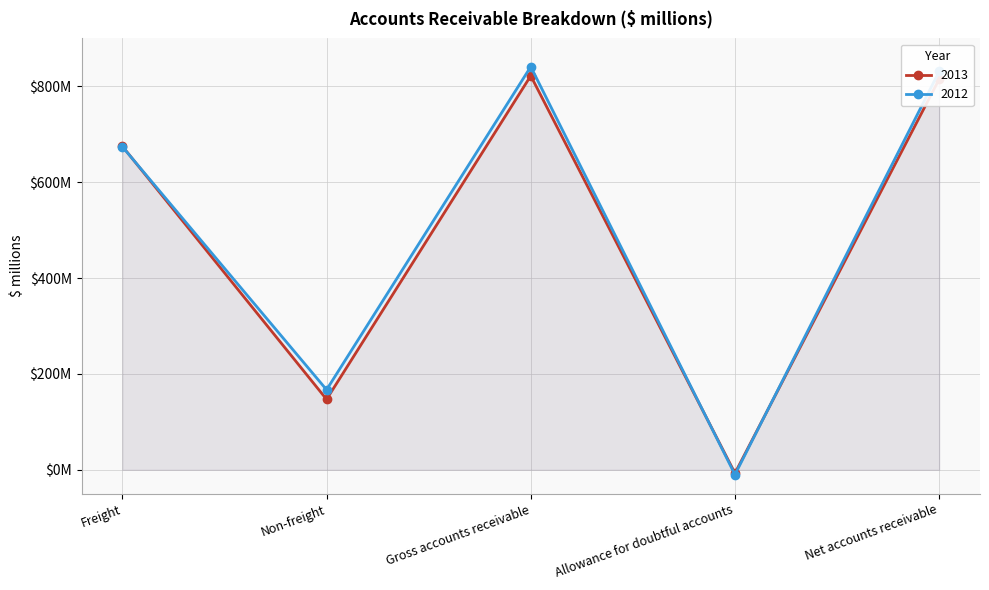

What is the label of the 2nd point from the left?

Non-freight